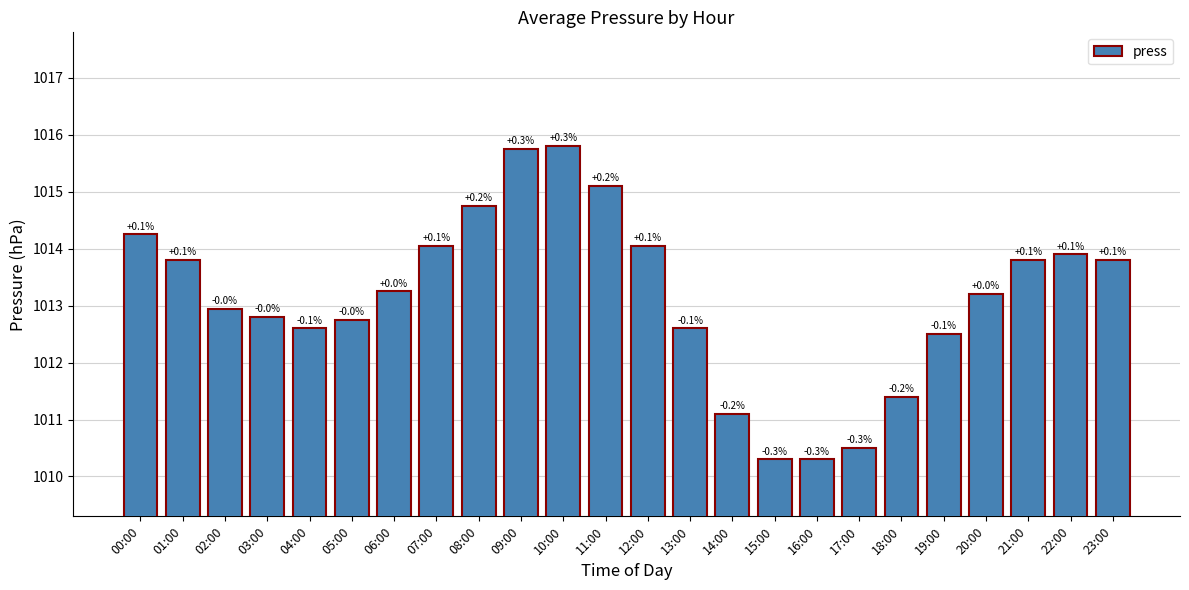

Which label corresponds to the smallest value in the chart?

15:00